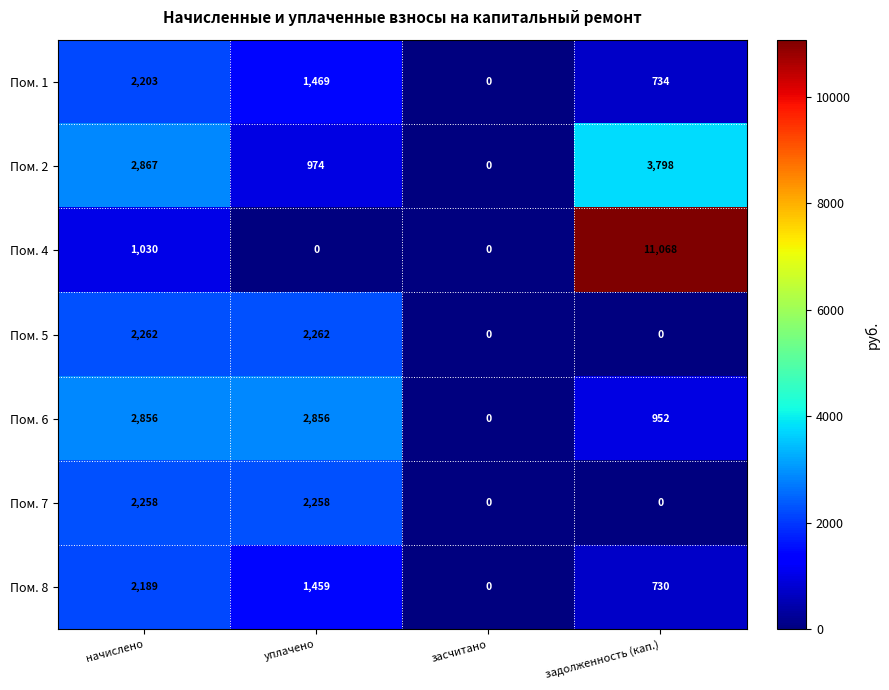

What is the sum of the Пом. 4 values at задолженность (кап.) and уплачено?

11068